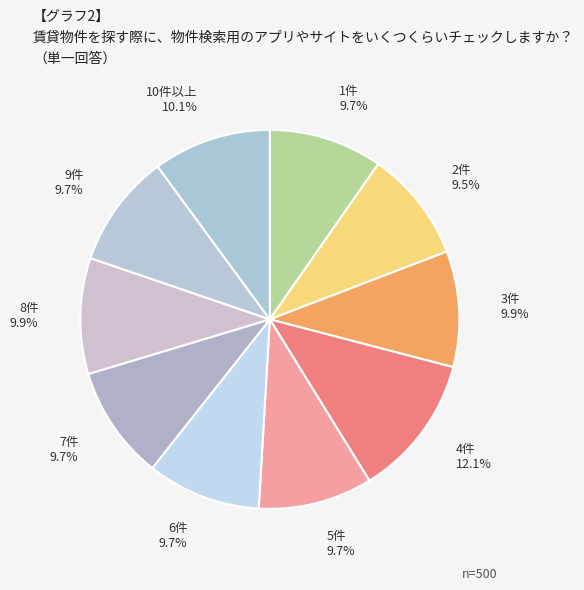

How many segments does this pie chart have?

10